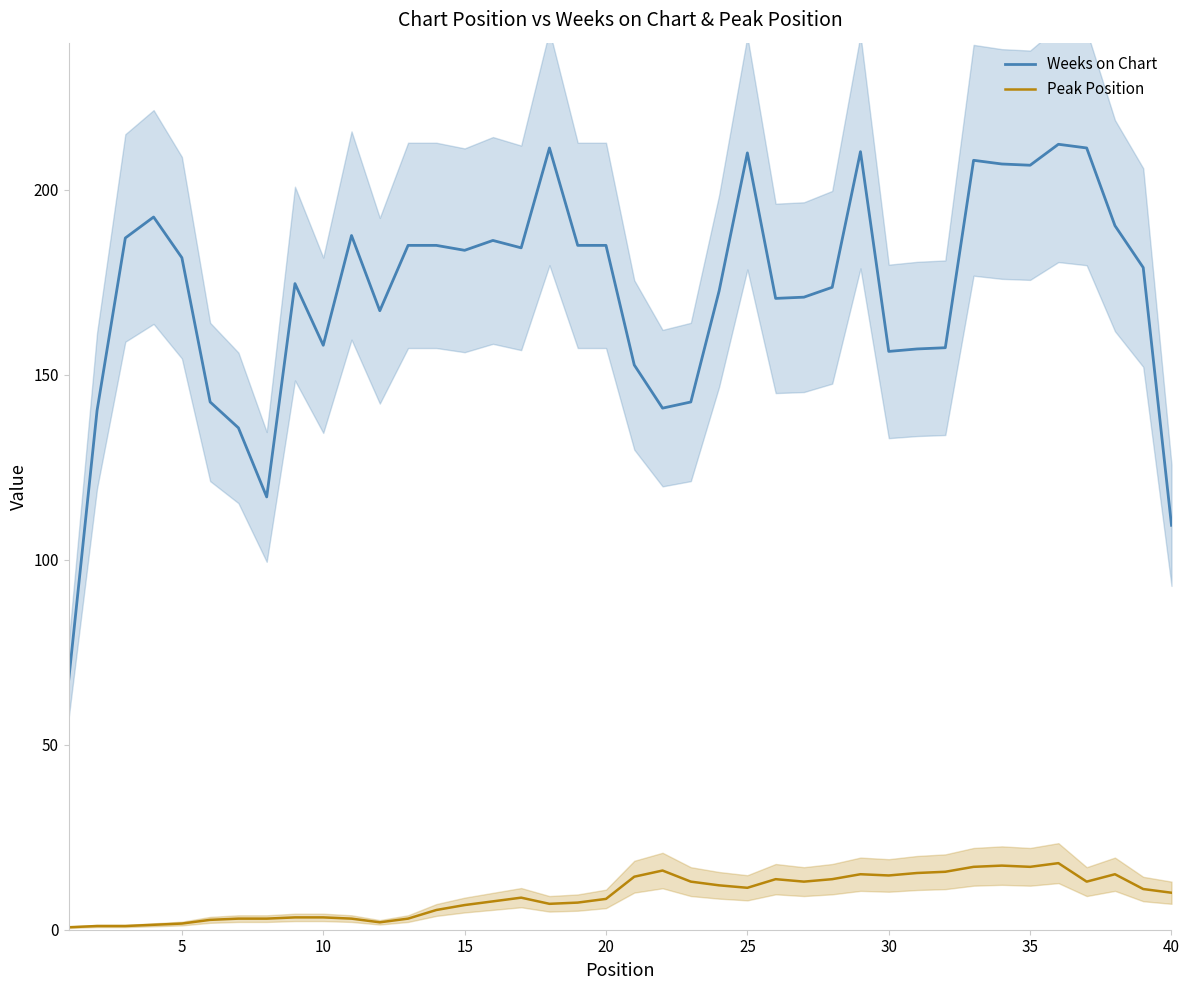

True or false: Weeks on Chart and Peak Position cross at least once.

False